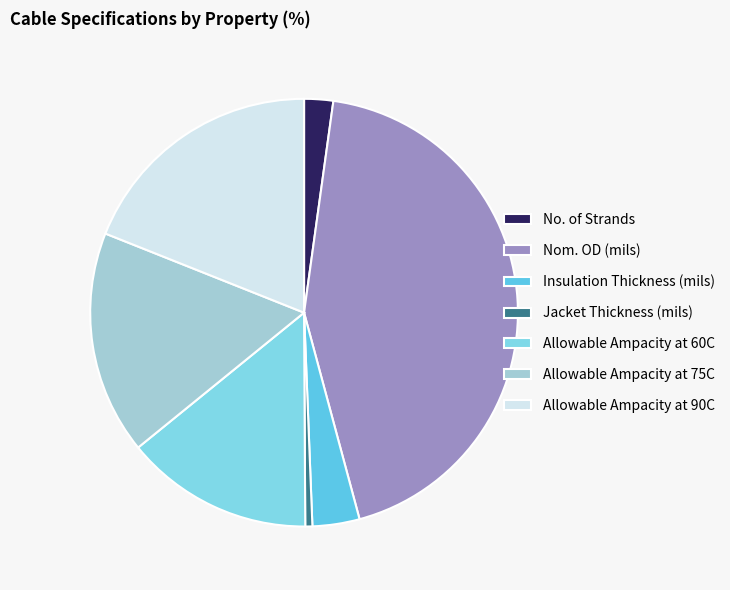

Does Insulation Thickness (mils) represent more than half of the total?

No